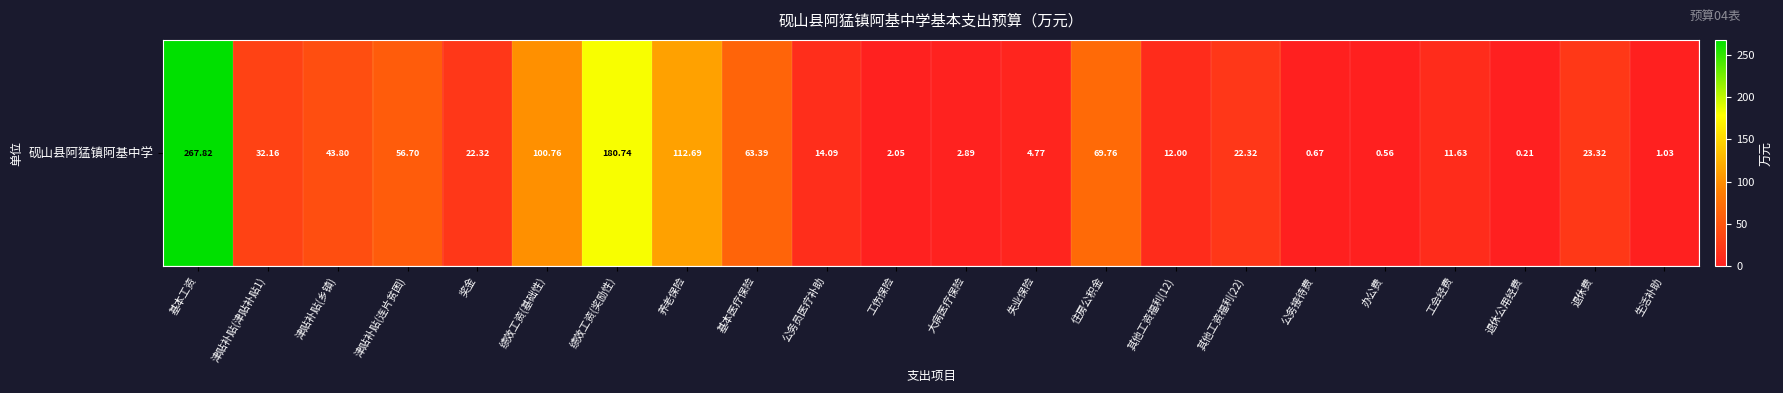

Rank the categories by value from lowest to highest.

退休公用经费, 办公费, 公务接待费, 生活补助, 工伤保险, 大病医疗保险, 失业保险, 工会经费, 其他工资福利(12), 公务员医疗补助, 奖金, 其他工资福利(22), 退休费, 津贴补贴(津贴补贴1), 津贴补贴(乡镇), 津贴补贴(连片贫困), 基本医疗保险, 住房公积金, 绩效工资(基础性), 养老保险, 绩效工资(奖励性), 基本工资